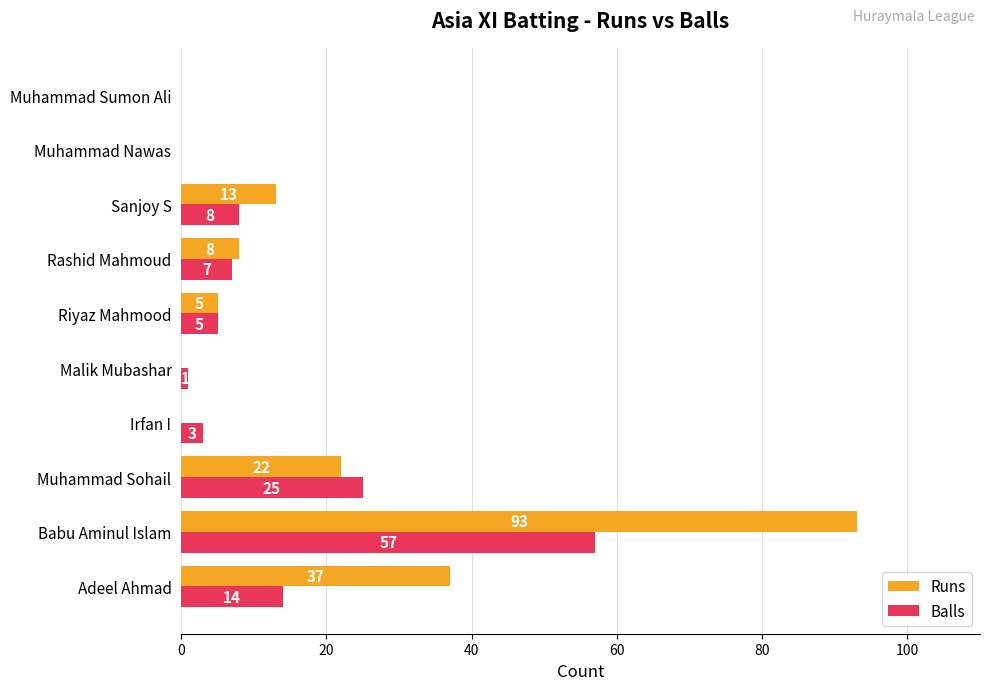

What is the highest value of the Runs series?

93